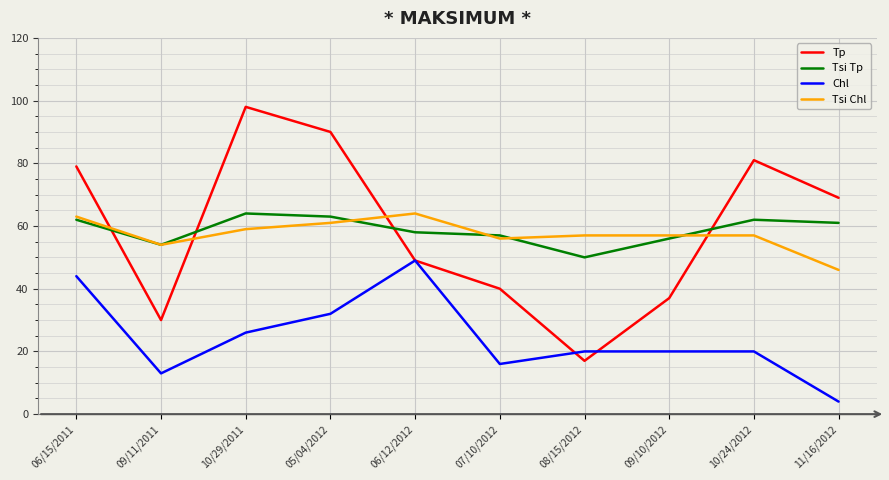

True or false: Tsi Chl and Chl cross at least once.

False